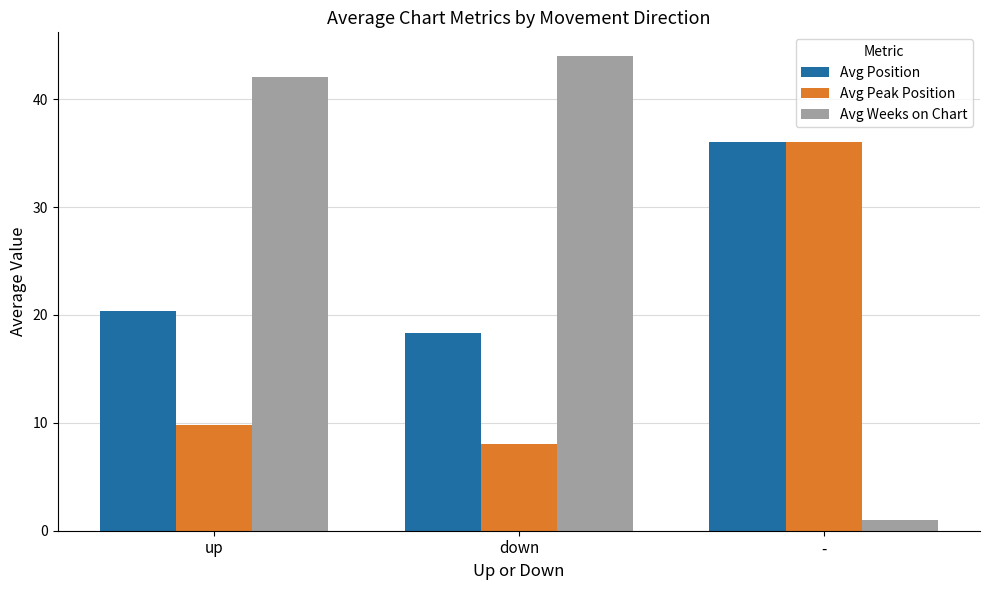

What position from the right is down?

2